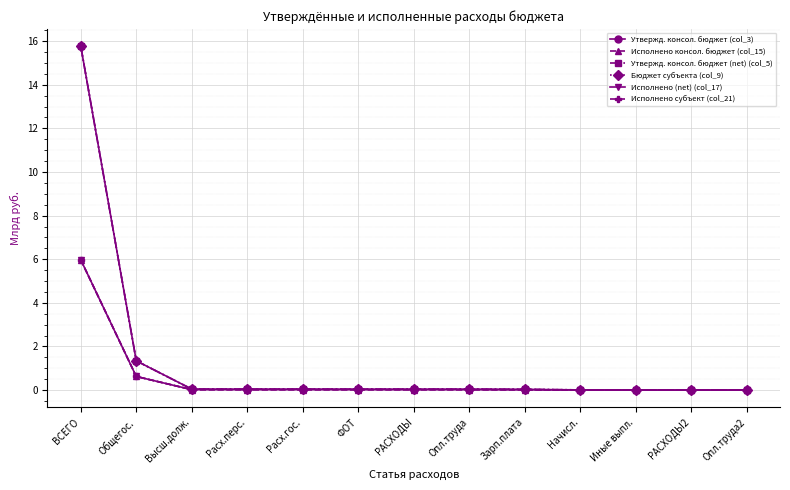

Which series has the widest spread of values?

Утвержд. консол. бюджет (col_3)